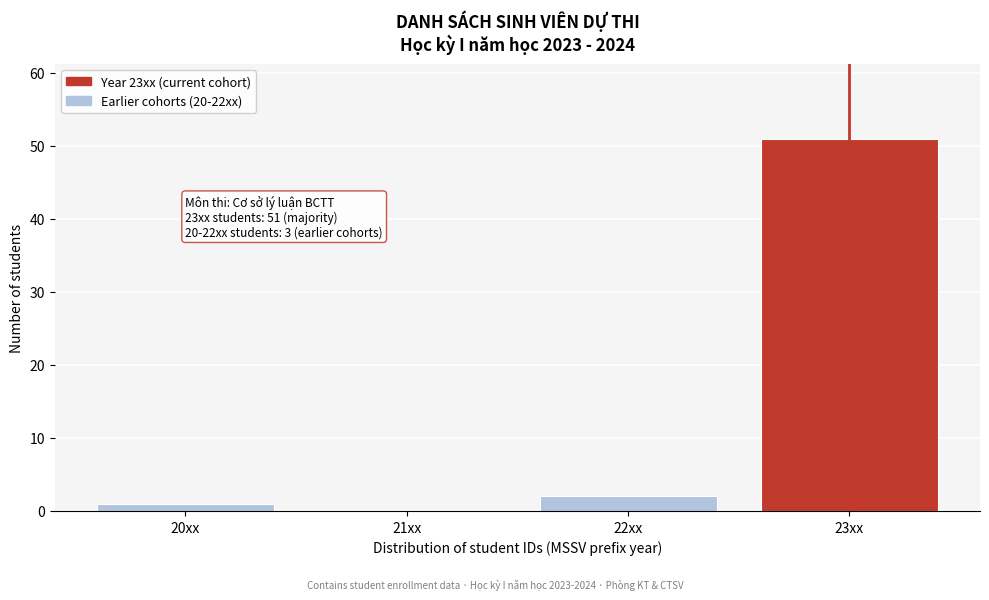

Reading left to right, extract all data points from this chart.

20xx=1	21xx=0	22xx=2	23xx=51